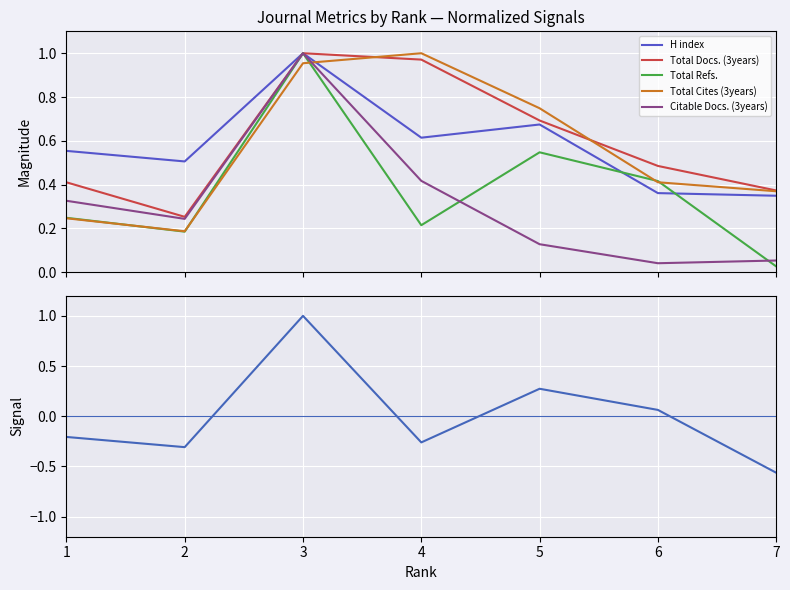

What is the sum of the Total Refs. values at 4 and 7?

0.2